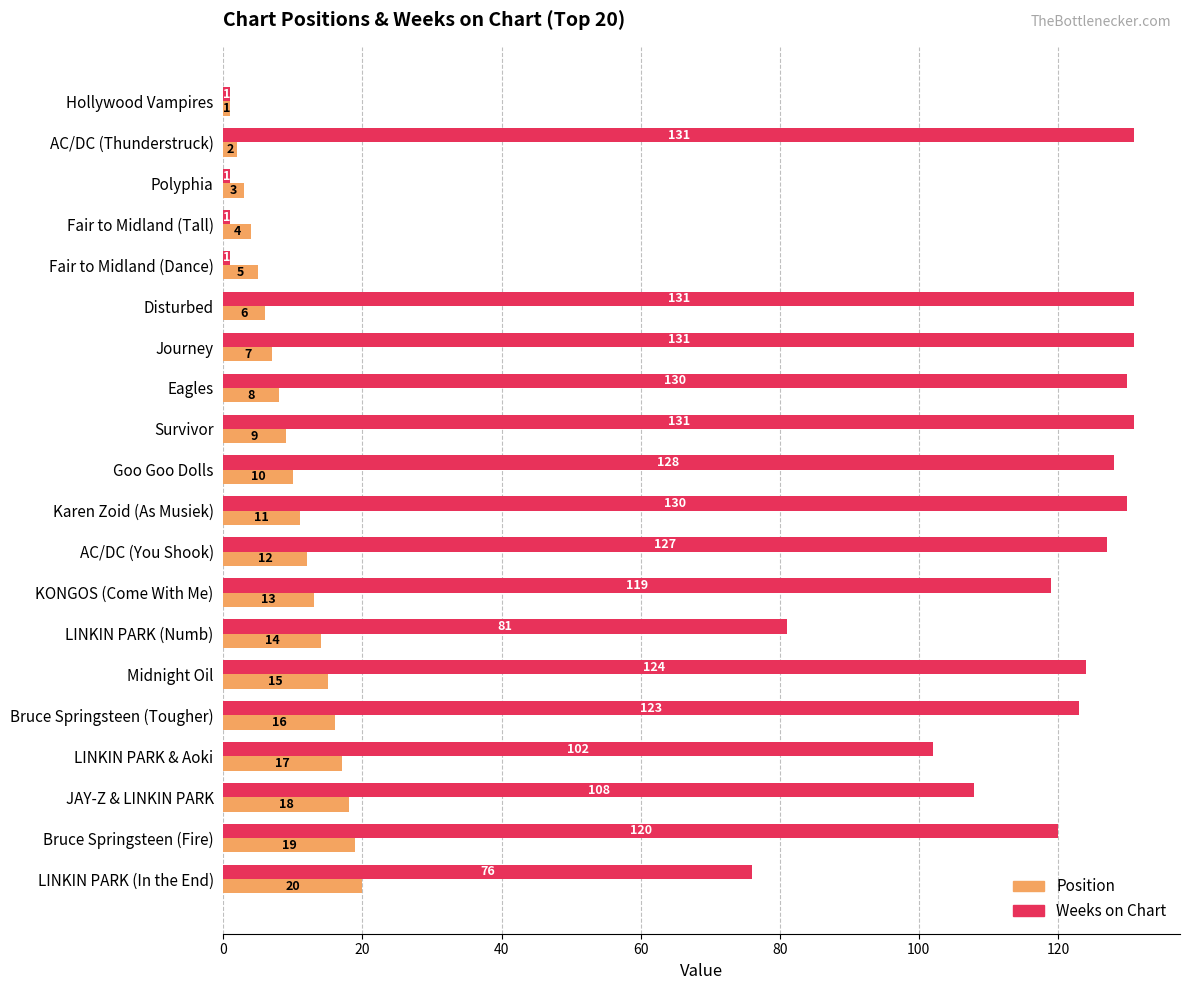

What is the lowest value of the Position series?

1